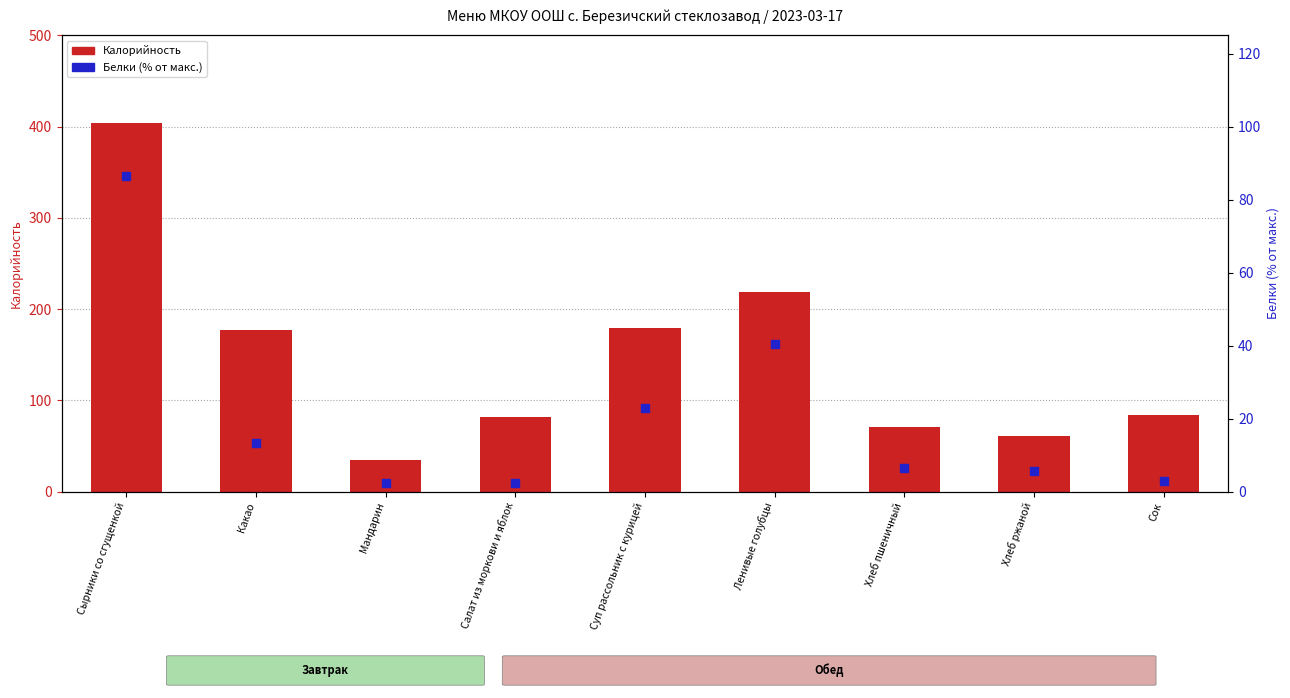

At how many categories does at least one series exceed 335?

1